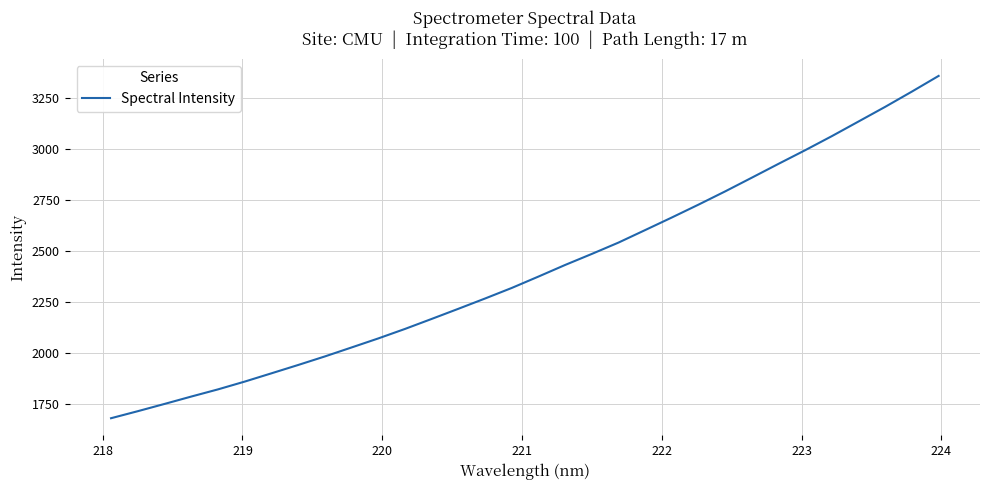

What is the minimum value shown in the chart?

1680.2